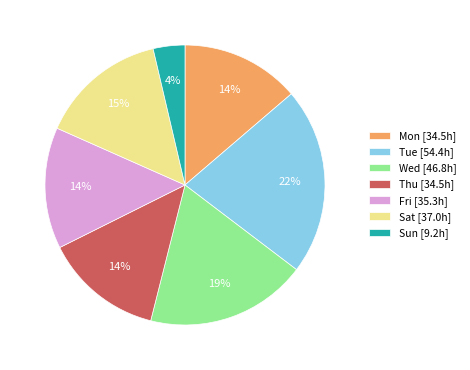

What is the smallest slice in the pie chart?

Sun